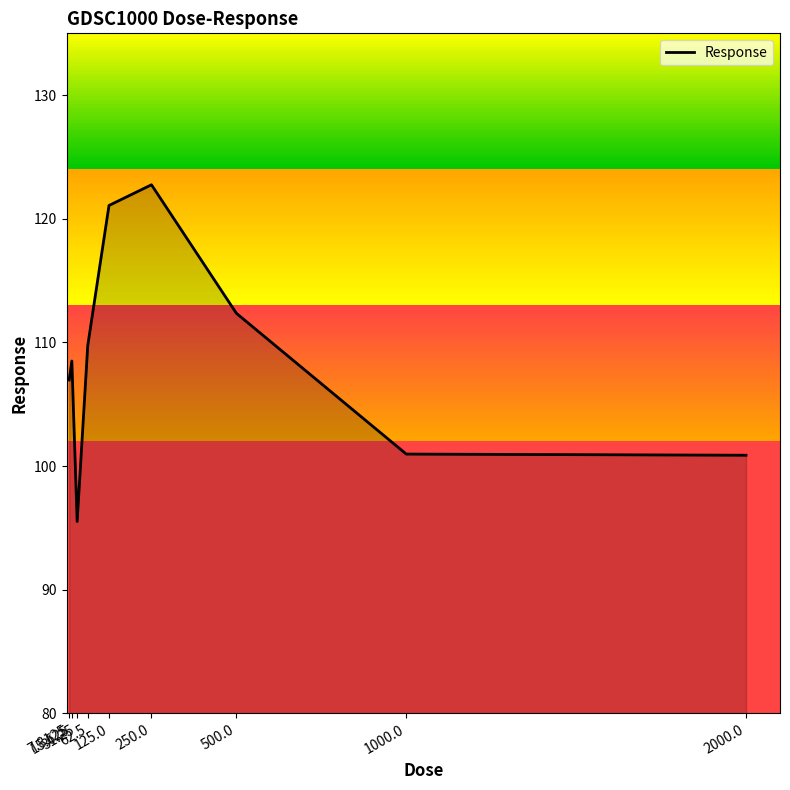

What is the average value?

108.7